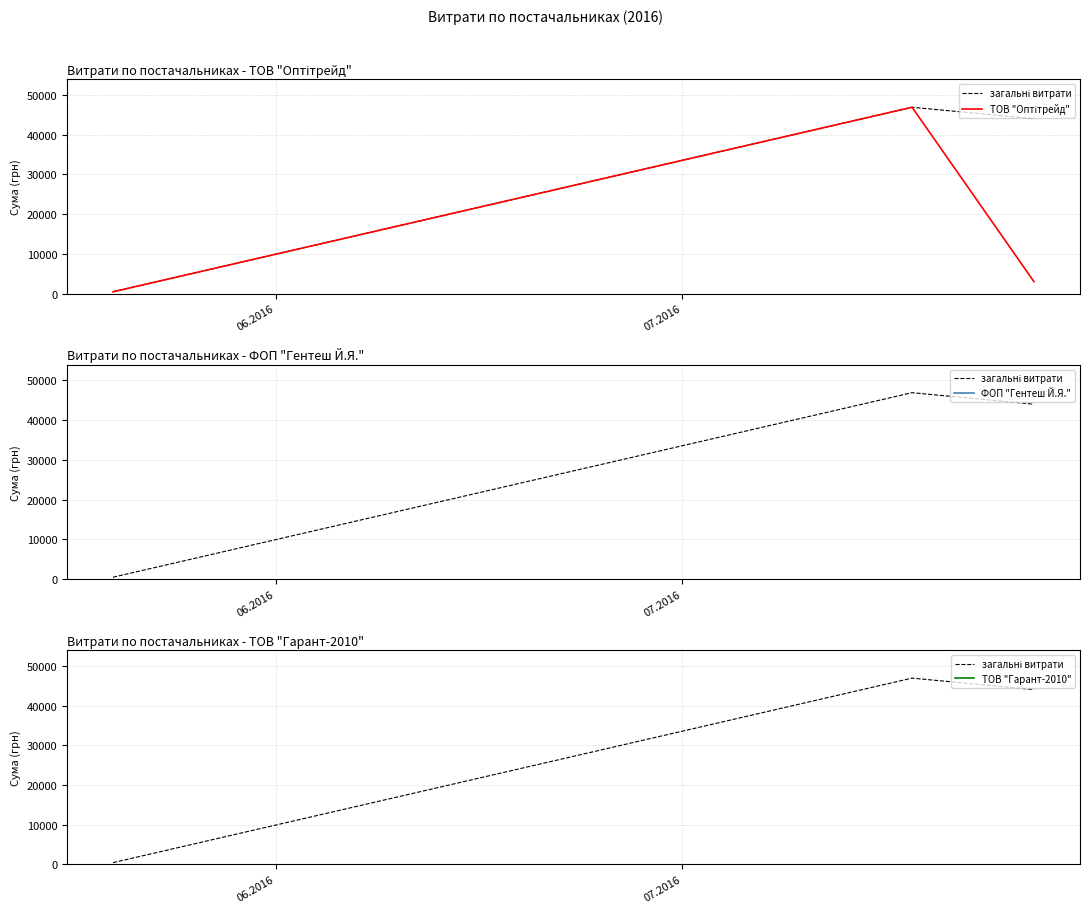

What is the sum of all ТОВ "Оптітрейд" values?

50387